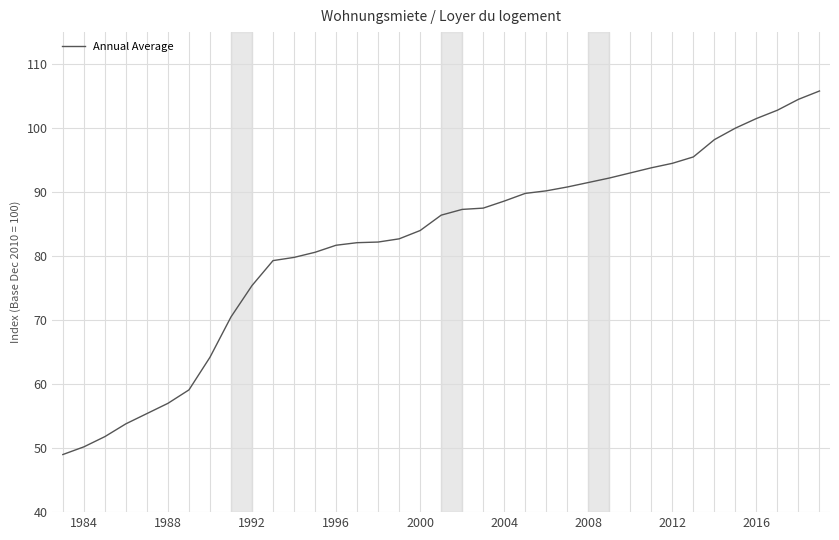

What is the difference between the maximum and minimum values?

56.8